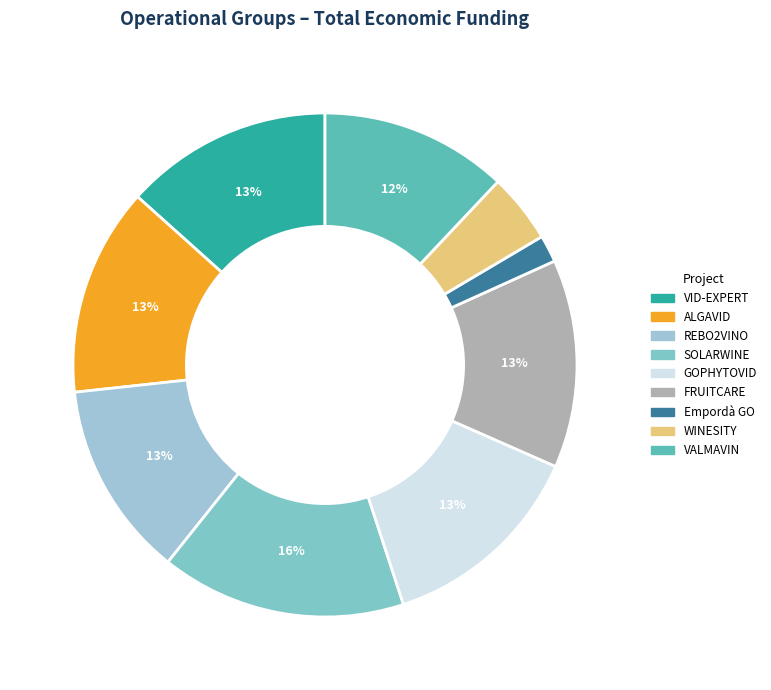

What is the total percentage of SOLARWINE and VALMAVIN?

27.8%